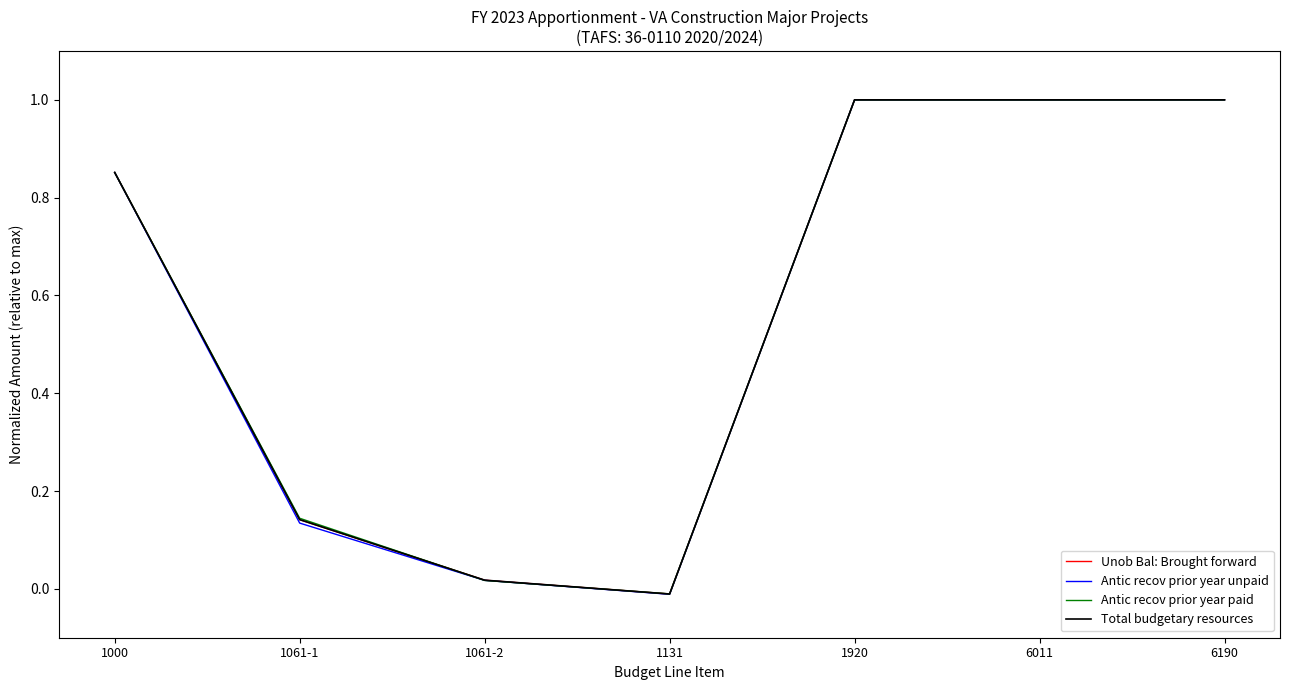

How many lines are shown in the chart?

4